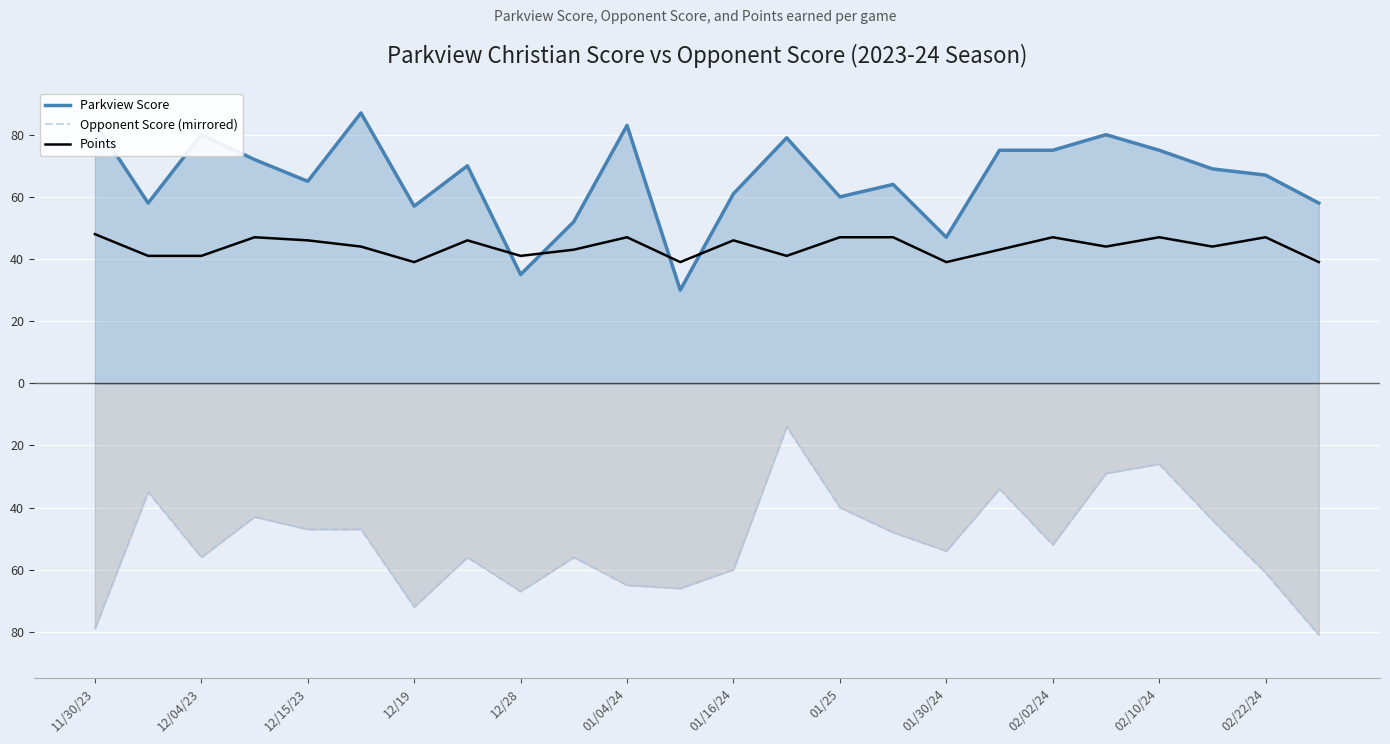

Which has a higher value, 12/15/23 or 02/10/24?

02/10/24